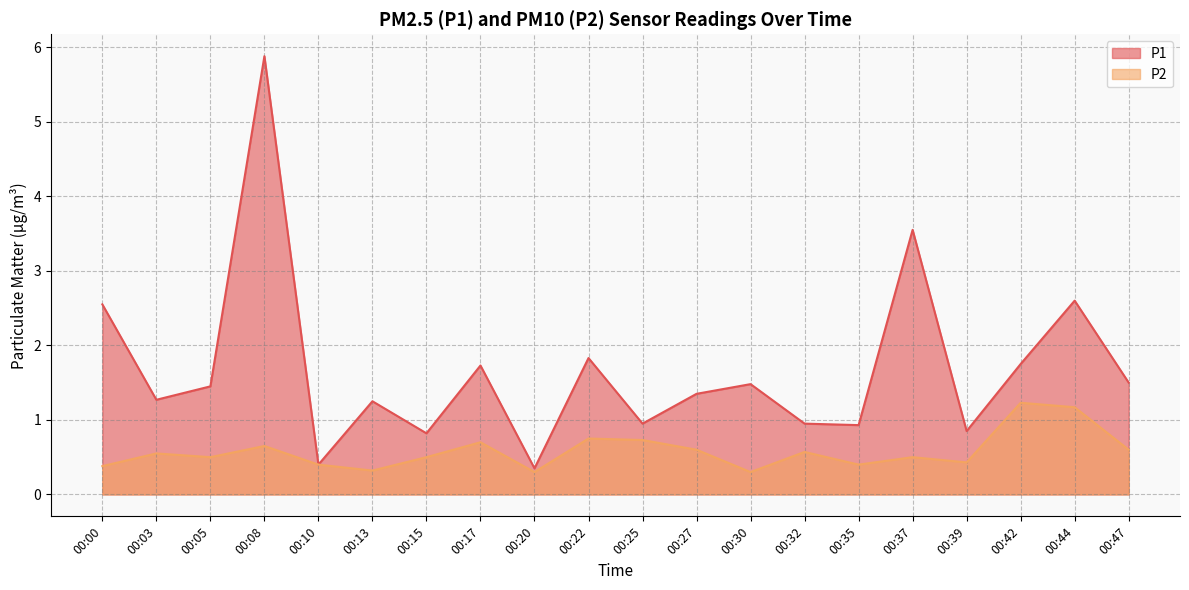

Read the P2 value at 00:30.

0.3